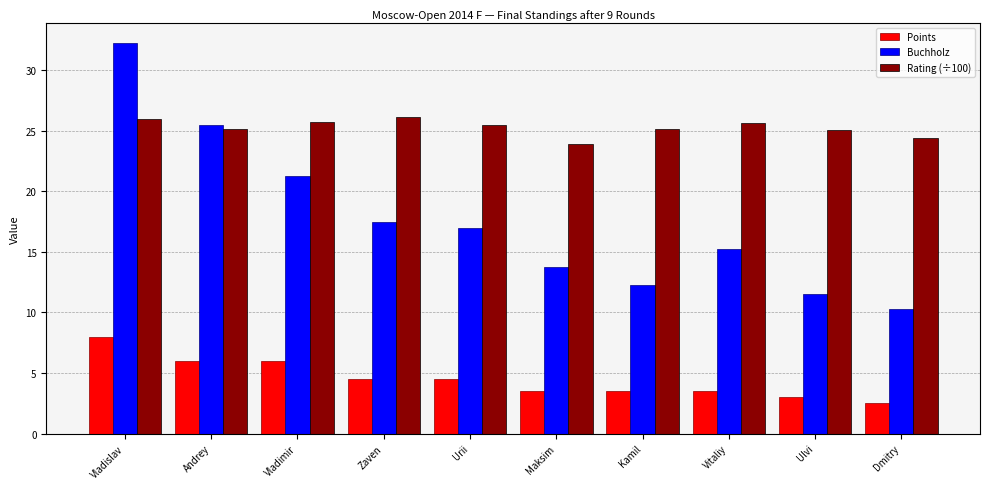

At which category does the chart reach its peak across all series?

Vladislav